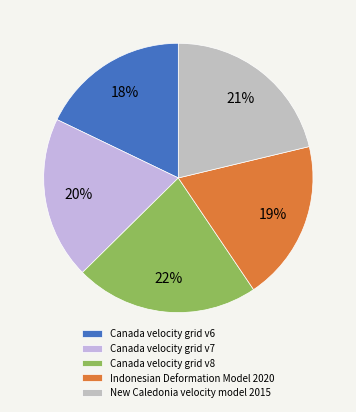

Does any single category account for the majority?

No